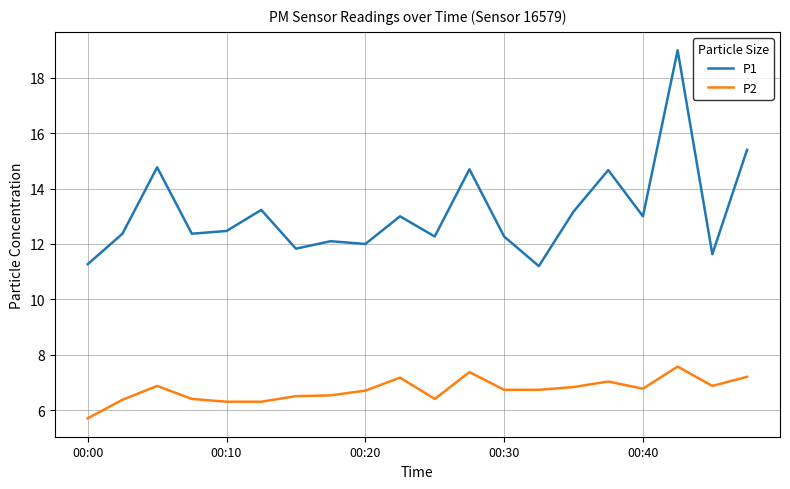

List the series in order of their overall mean, lowest first.

P2, P1